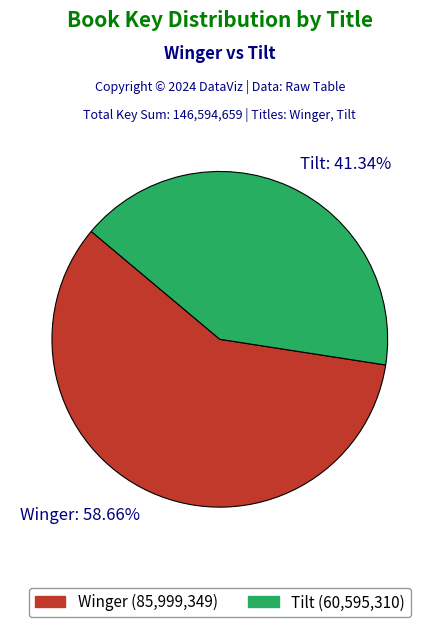

Which has a higher value, Tilt or Winger?

Winger